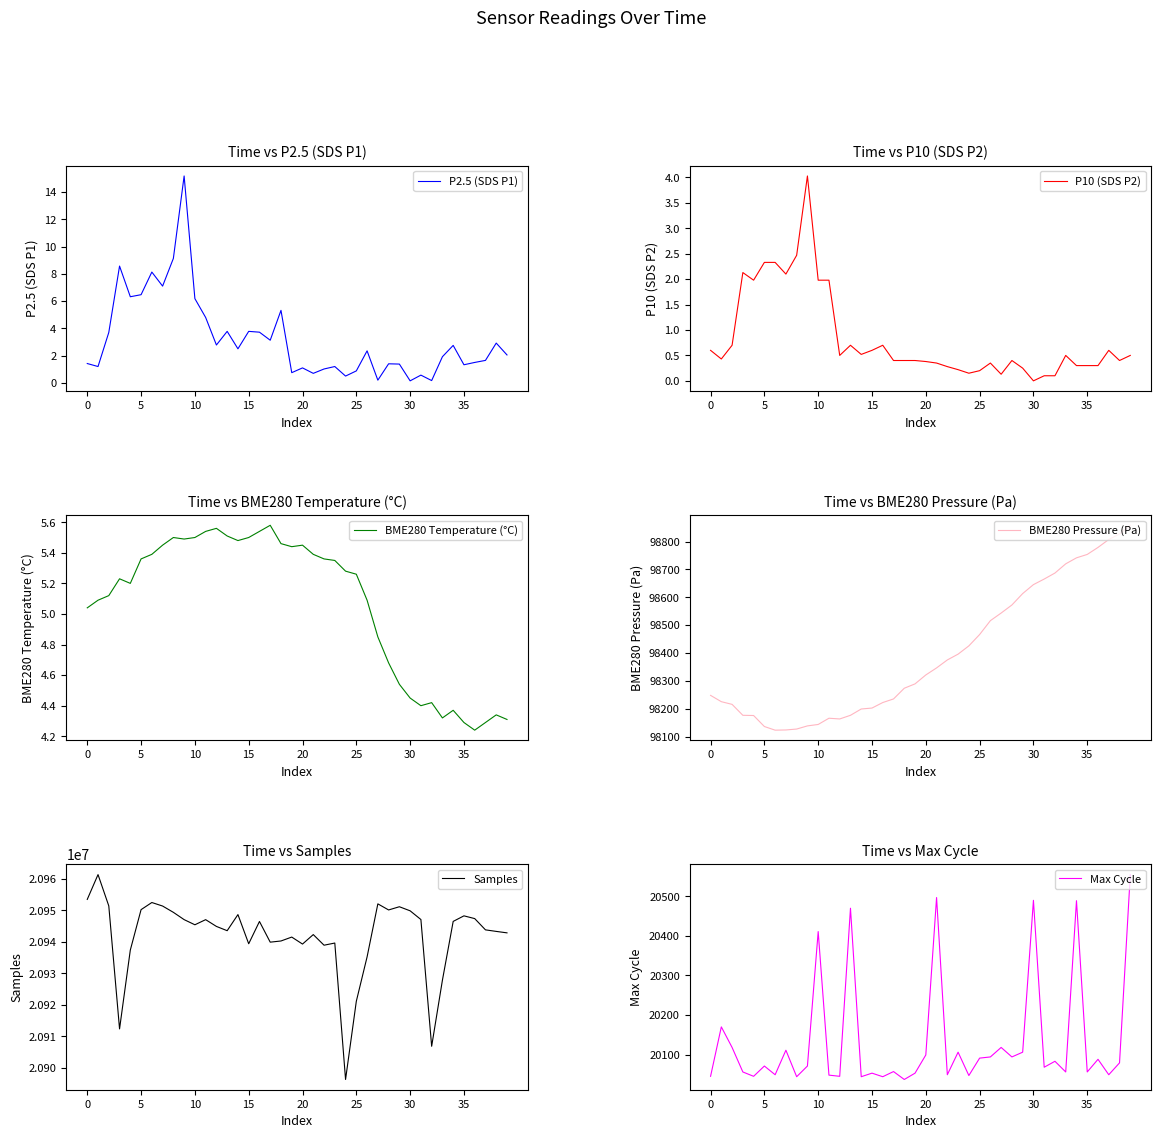

Which series changed the most between 19 and 32?

Samples